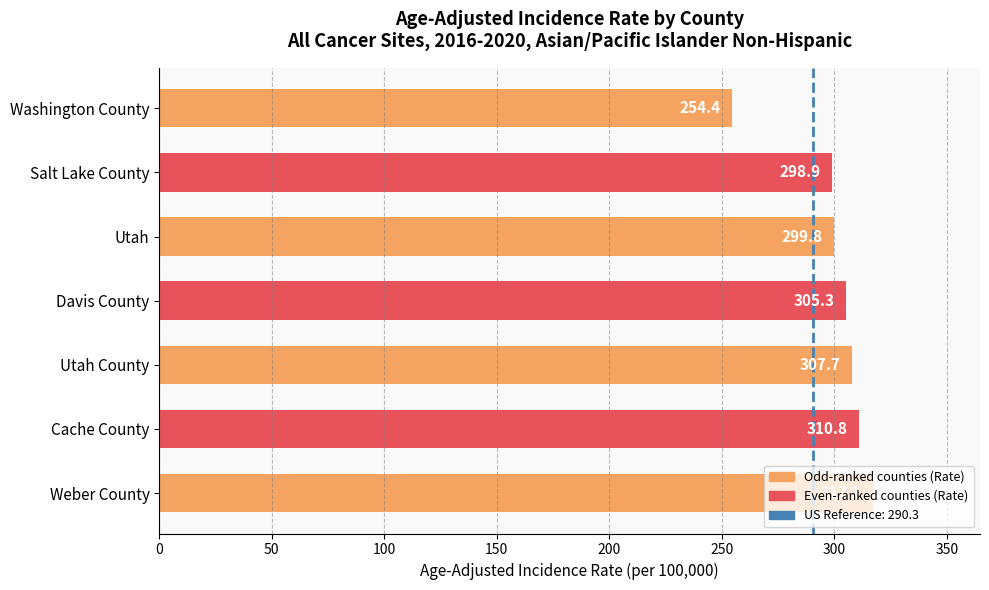

At which category does the chart reach its minimum across all series?

Washington County